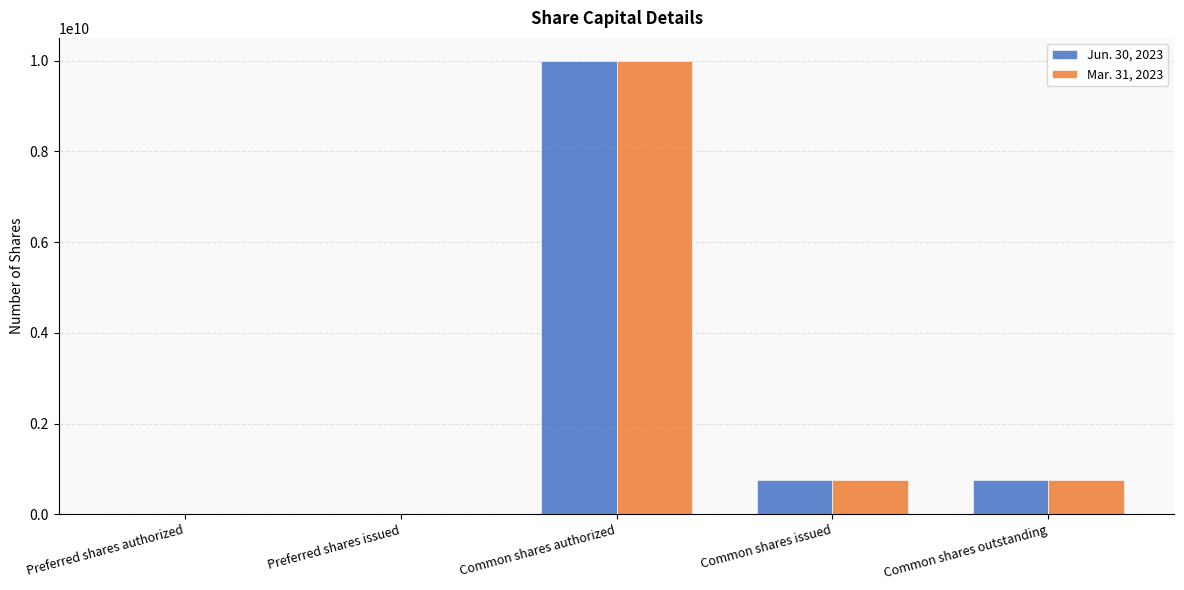

Which label corresponds to the largest value in the chart?

Common shares authorized